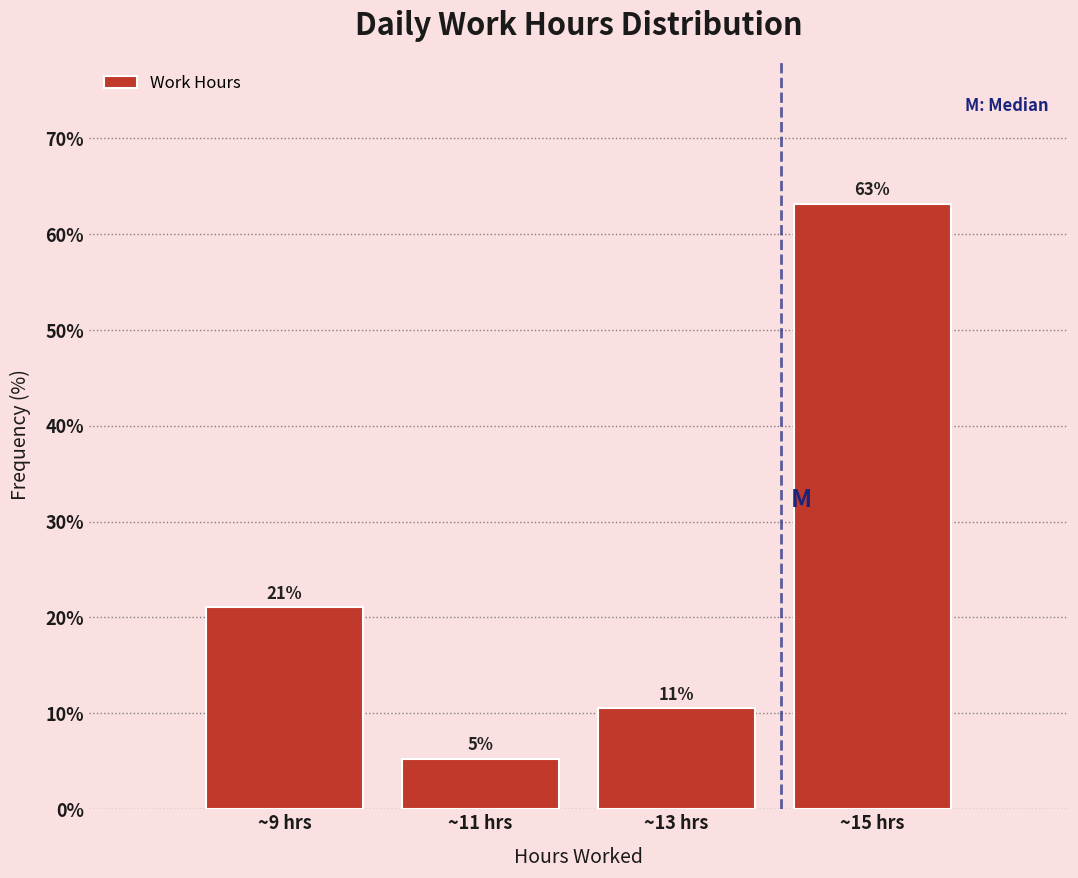

Over which range of the x-axis is the bar tallest?

14 to 16